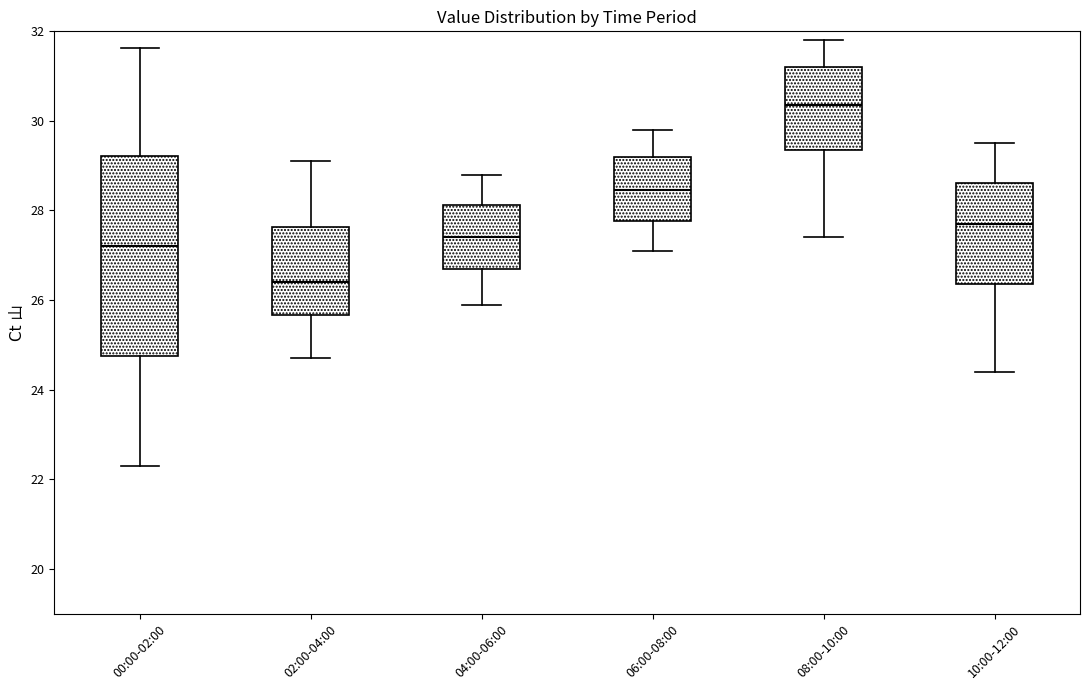

Which box's median line is the highest?

08:00-10:00